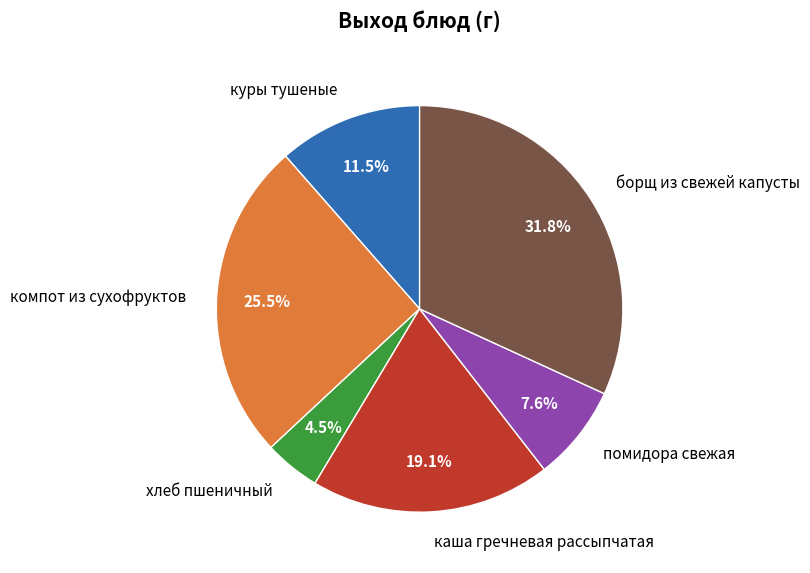

Rank the categories by value from lowest to highest.

хлеб пшеничный, помидора свежая, куры тушеные, каша гречневая рассыпчатая, компот из сухофруктов, борщ из свежей капусты